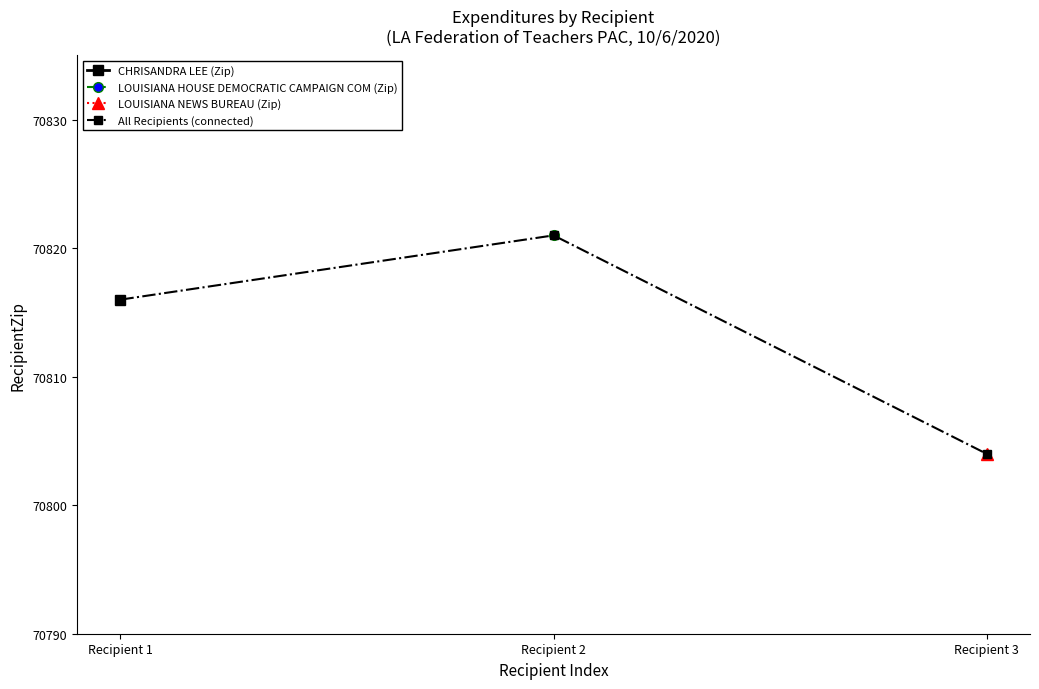

What is the difference between the values at Recipient 2 and Recipient 3?

17